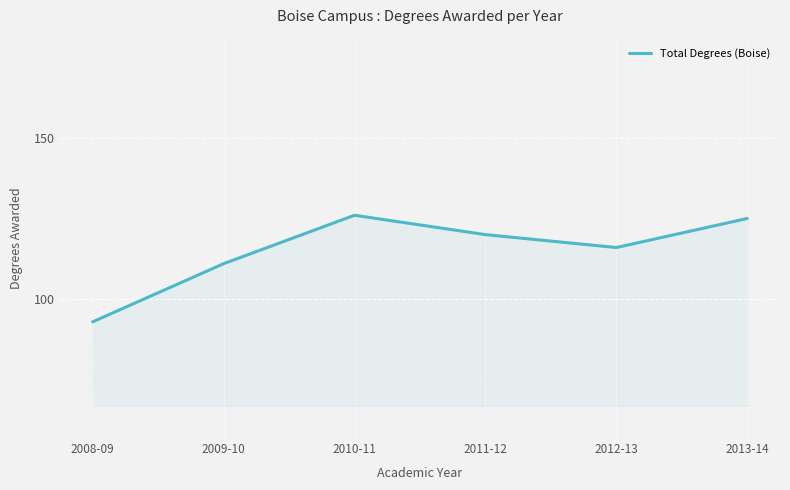

What is the change in value from 2008-09 to 2013-14?

+32